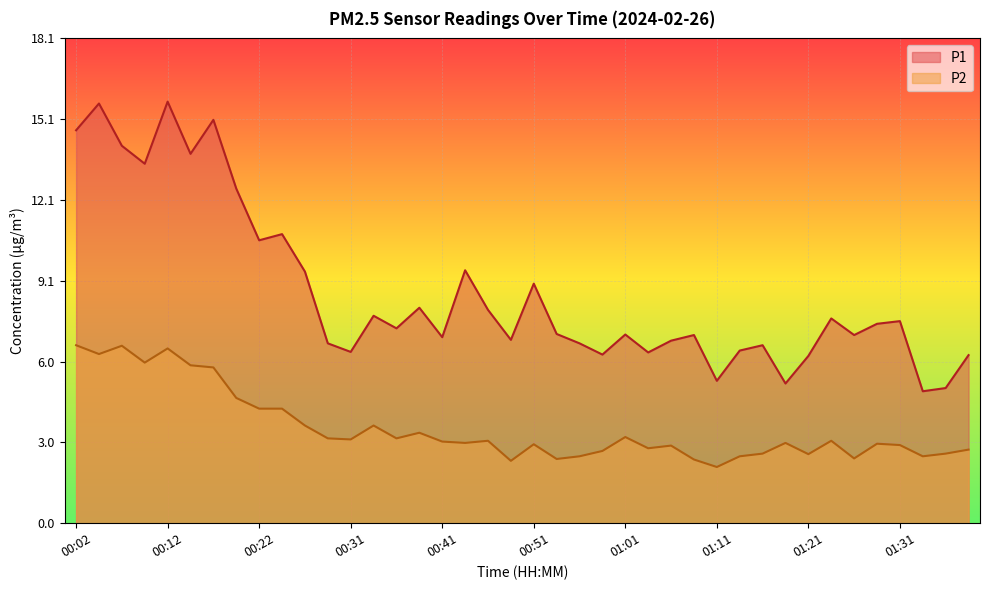

True or false: P1 and P2 intersect in this chart.

False